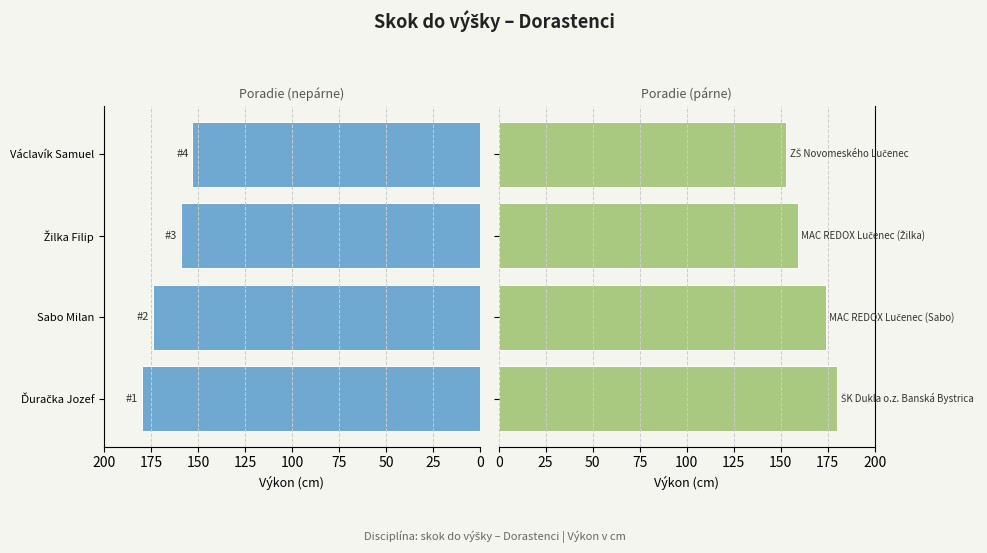

What is the value of the 4th bar from the left?

153